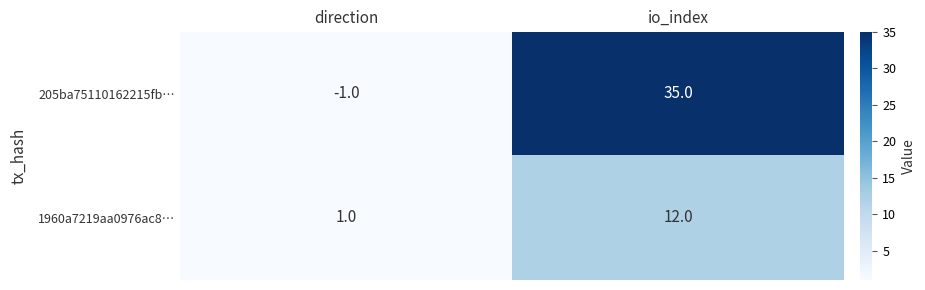

Reading left to right, what are all the values shown in this chart?

205ba75110162215fb…: direction=-1	io_index=35
1960a7219aa0976ac8…: direction=1	io_index=12